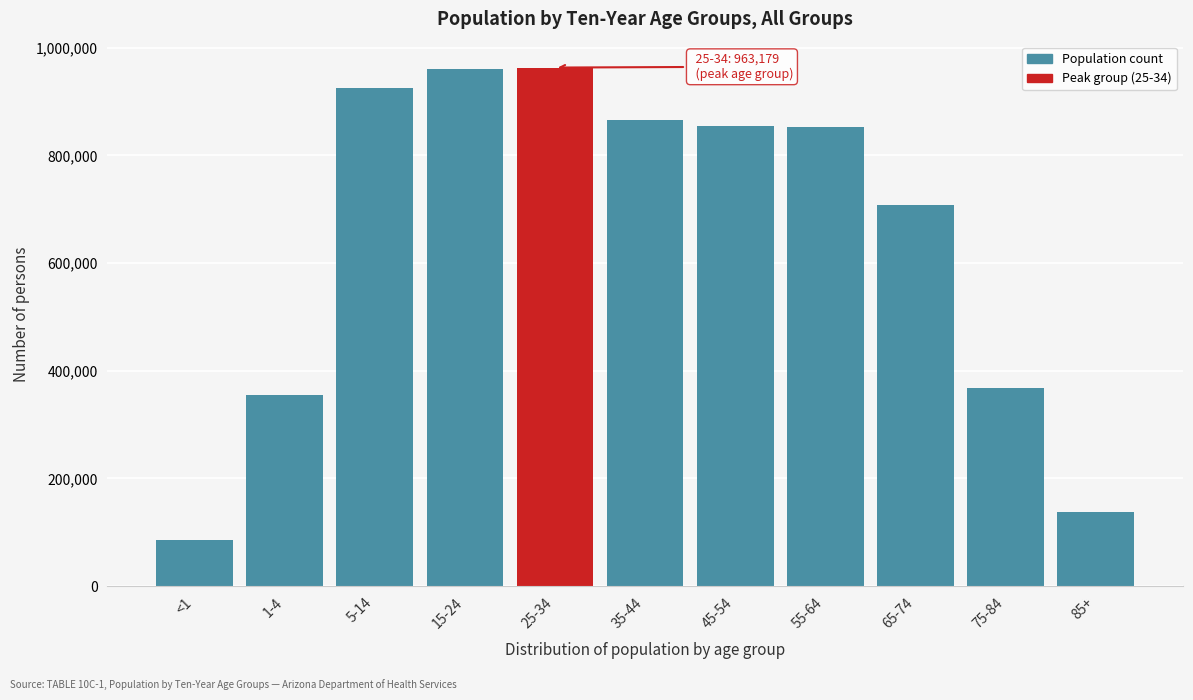

What is the difference between the values at 15-24 and 75-84?

592501